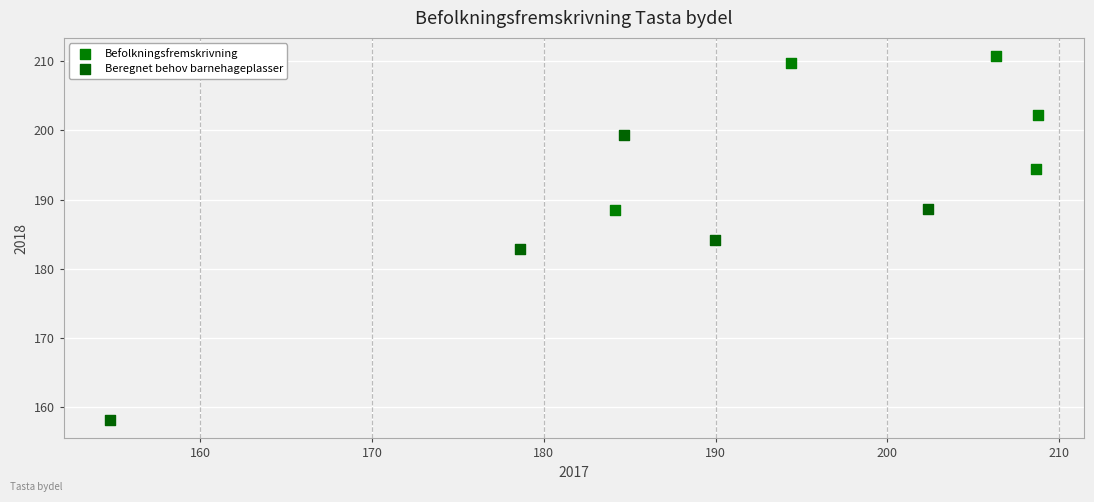

Which series reaches the maximum Y coordinate?

Befolkningsfremskrivning